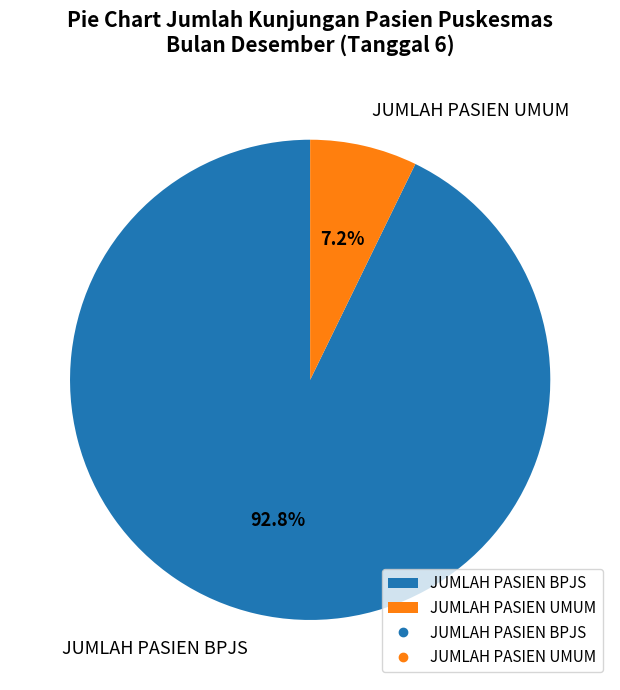

To the nearest percent, what percentage of the pie is JUMLAH PASIEN UMUM?

7%